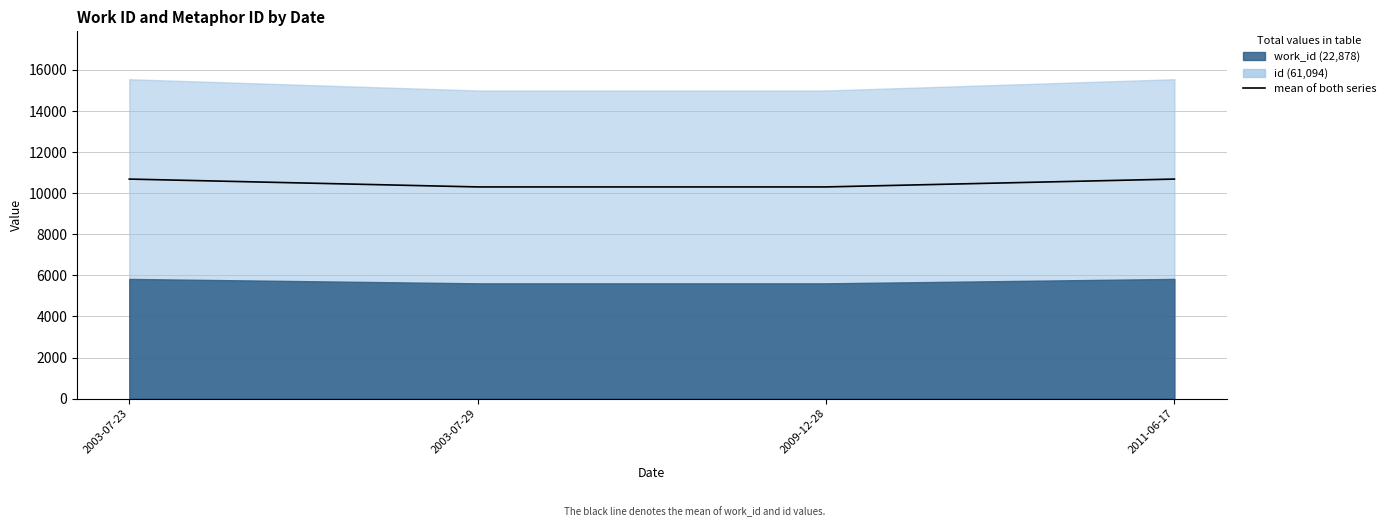

What is the ratio of the value at 2011-06-17 to the value at 2009-12-28?

1.0